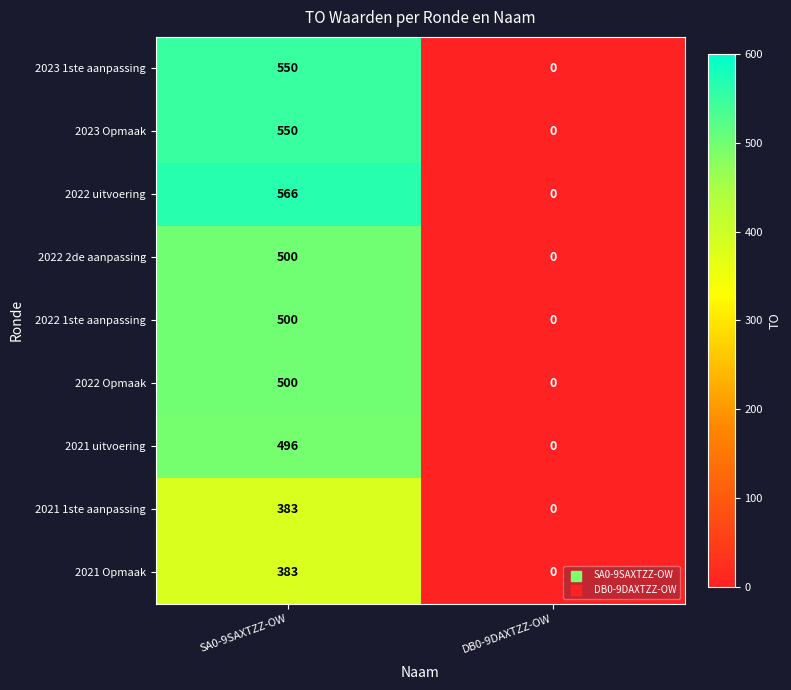

Which series has the widest spread of values?

2022 uitvoering